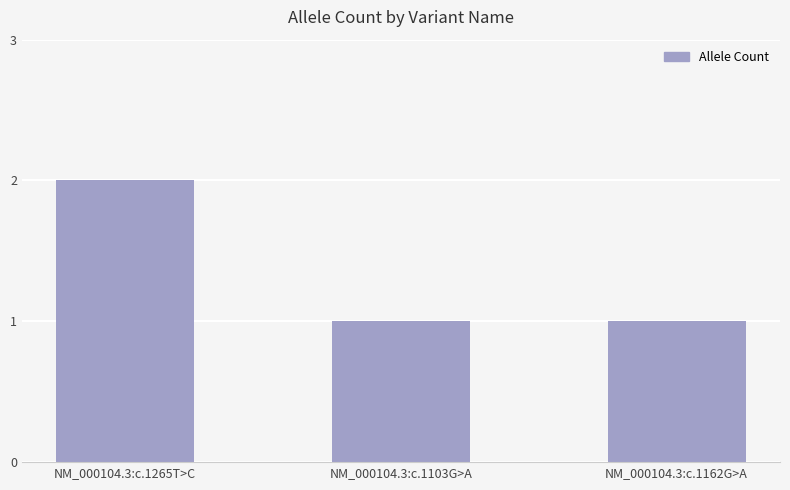

What is the ratio of the value at NM_000104.3:c.1162G>A to the value at NM_000104.3:c.1103G>A?

1.0